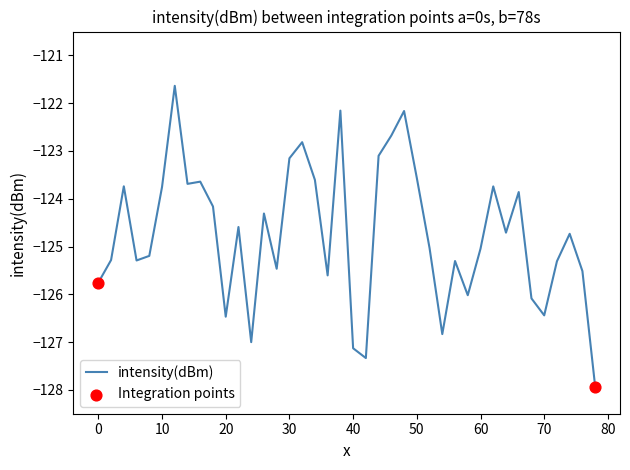

What is the smallest value displayed?

-127.9